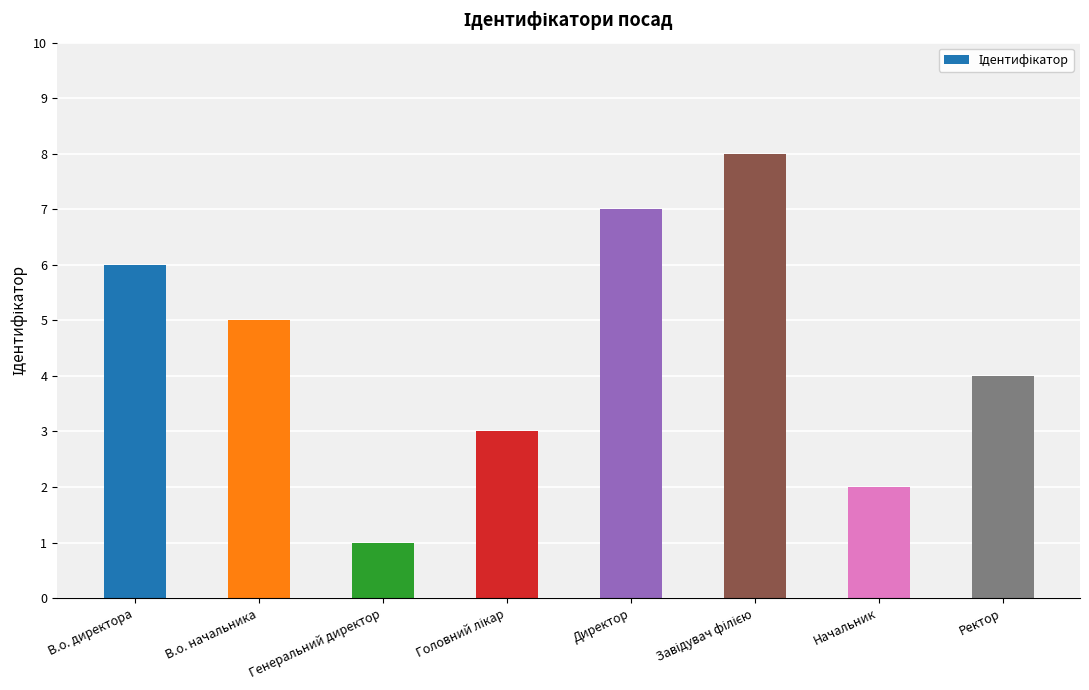

What is the sum of all values?

36